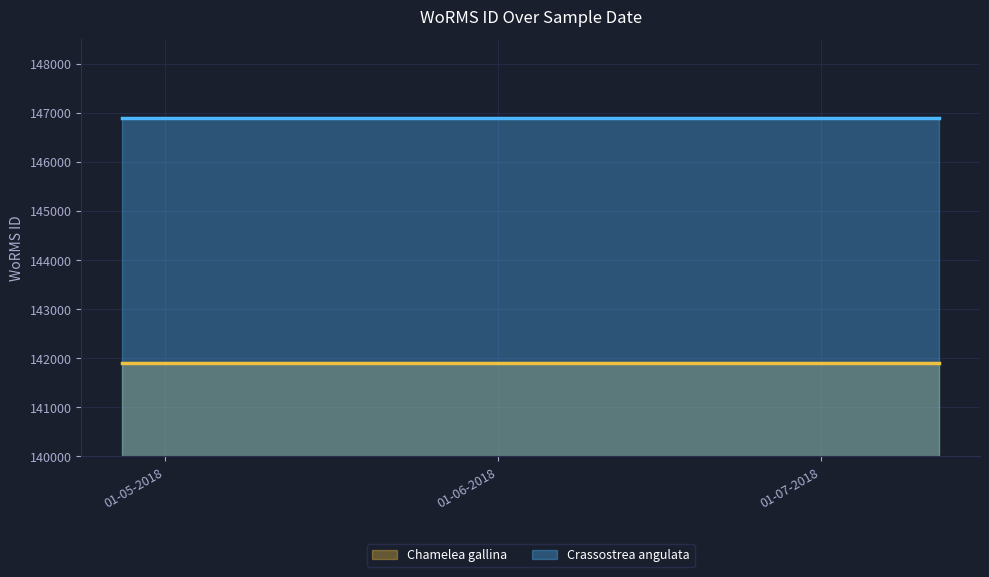

What is the sum of all Chamelea gallina values?

567628